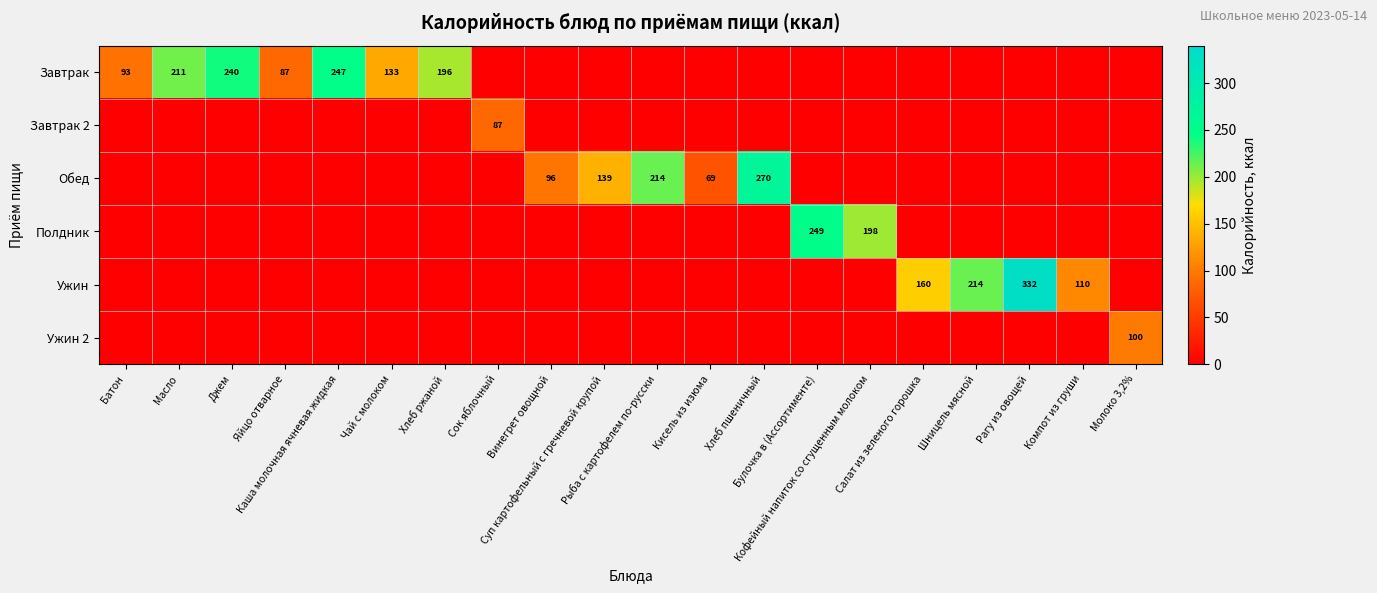

Is it true that Завтрак 2 equals 0.0 at Булочка в (Ассортименте)?

True